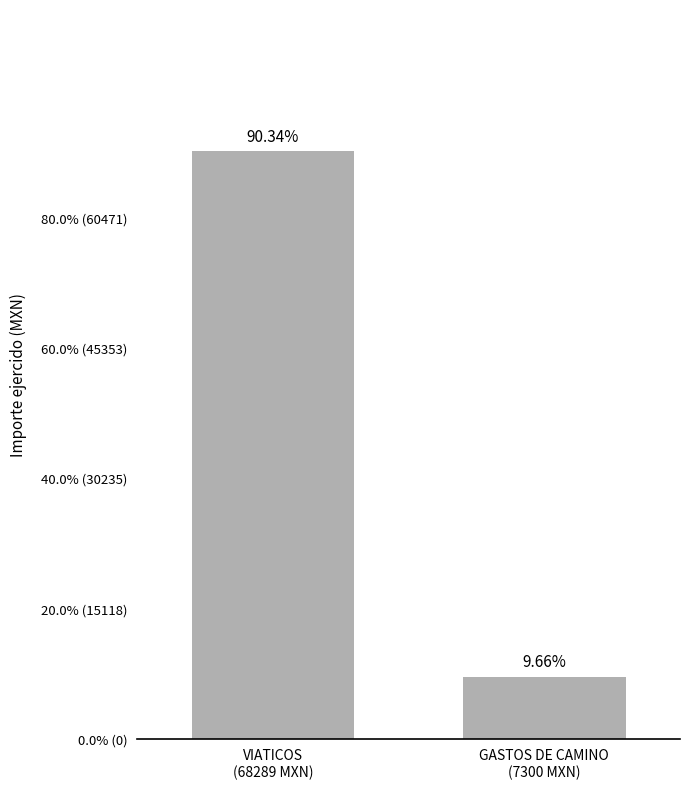

At which label does the data first exceed 68288?

VIATICOS
(68289 MXN)